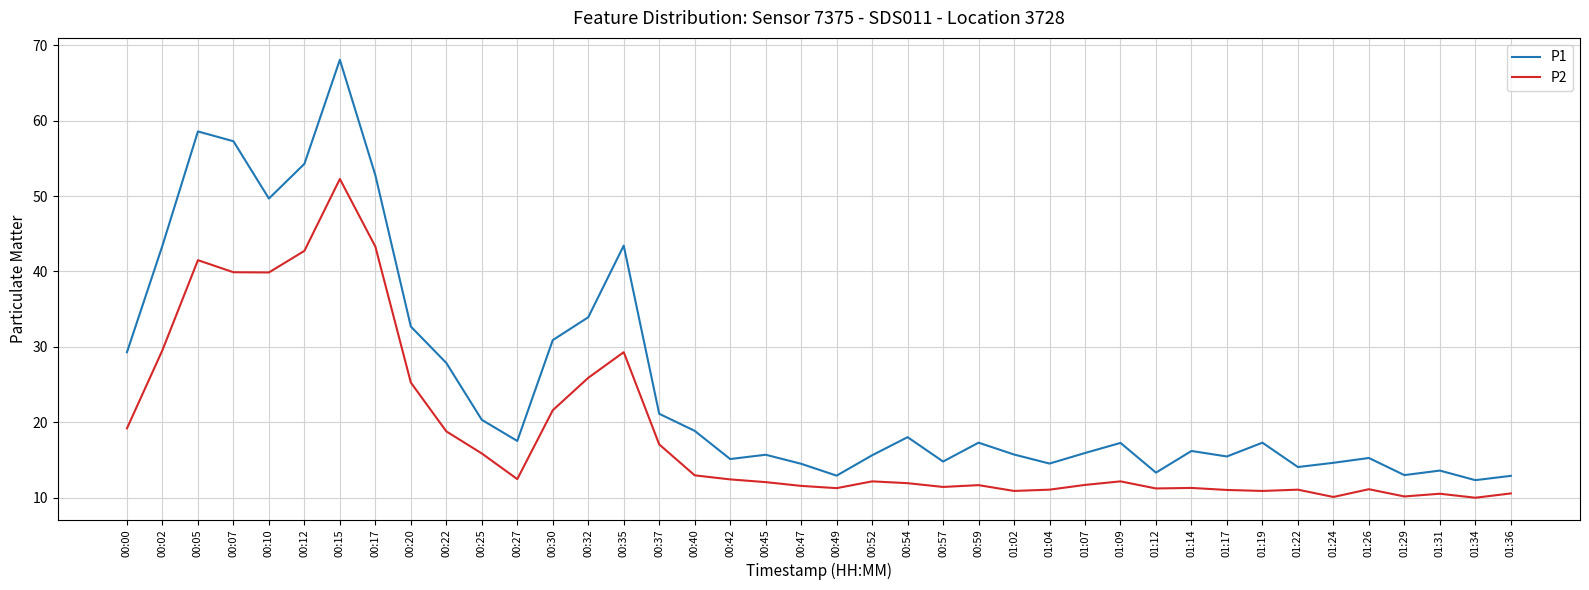

Is the value of P1 at 00:32 greater than the value of P2 at 01:34?

Yes